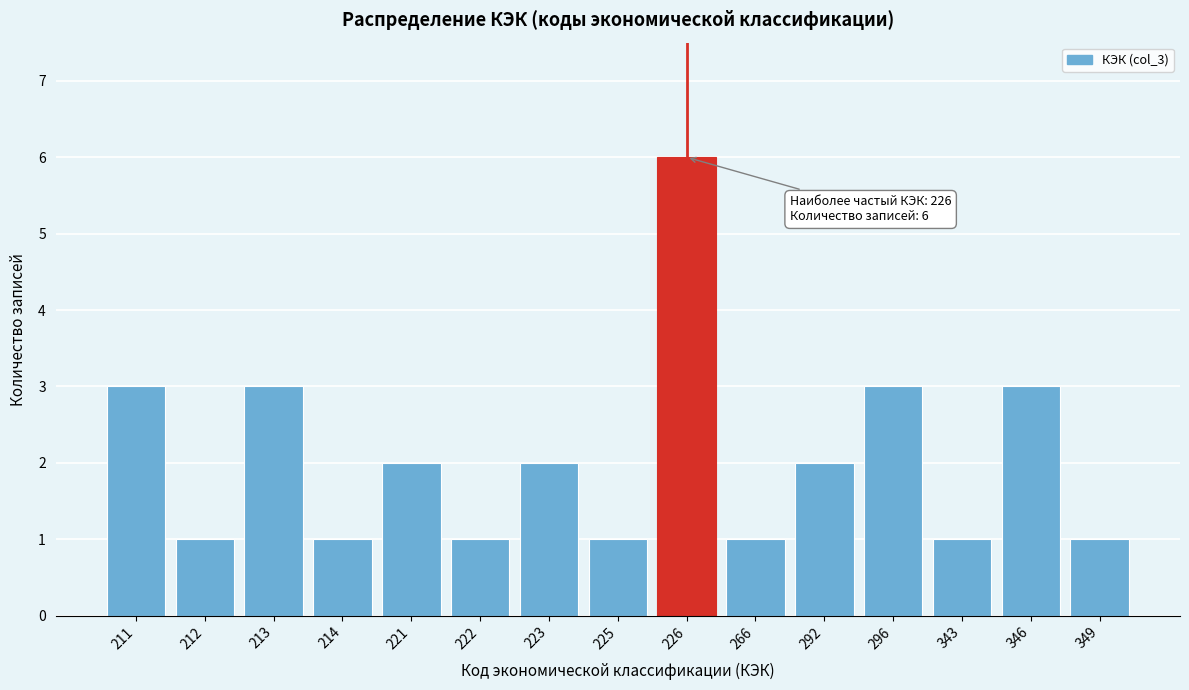

Reading left to right, list all the values displayed in this chart.

211=3	212=1	213=3	214=1	221=2	222=1	223=2	225=1	226=6	266=1	292=2	296=3	343=1	346=3	349=1